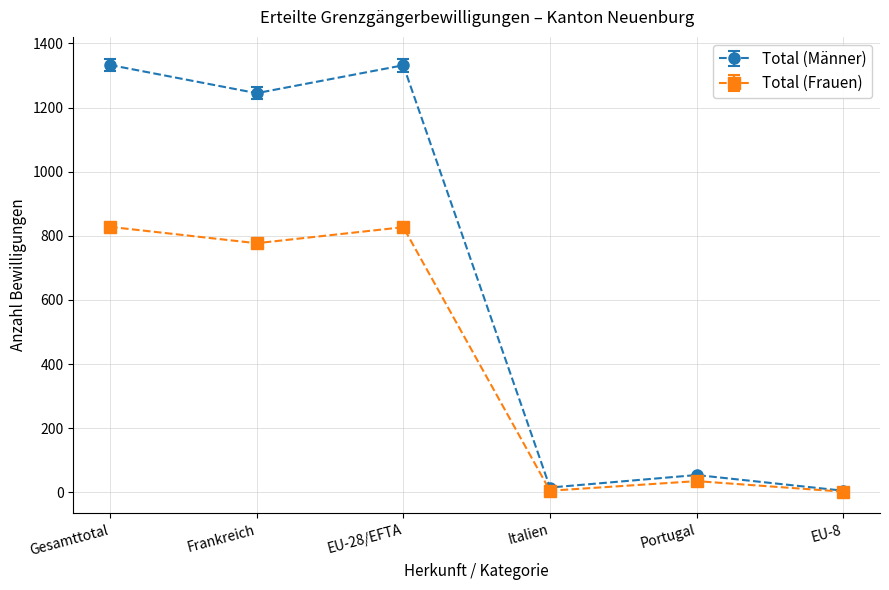

What are all the series names shown in the legend?

Total (Männer), Total (Frauen)